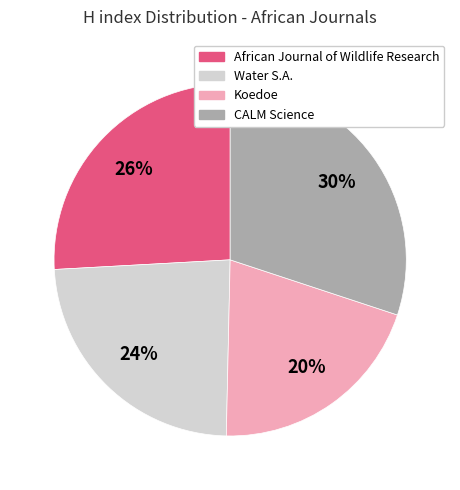

Is it true that CALM Science is 30% of the pie?

True